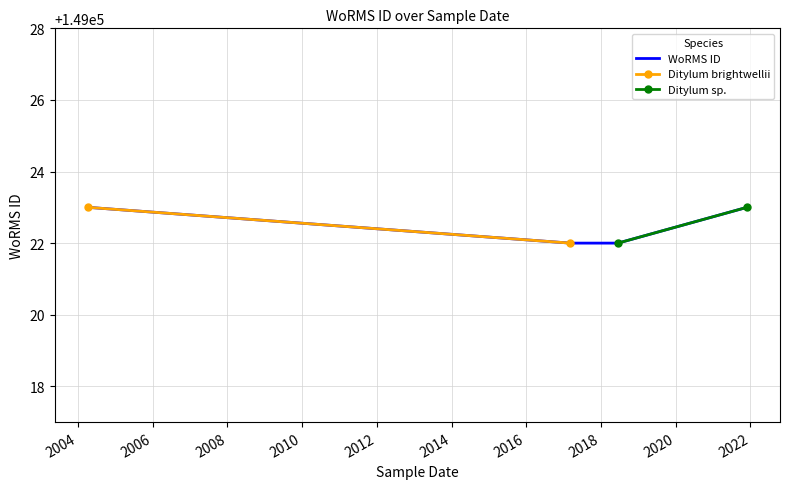

Count the values in the range 149022 to 149023.

4